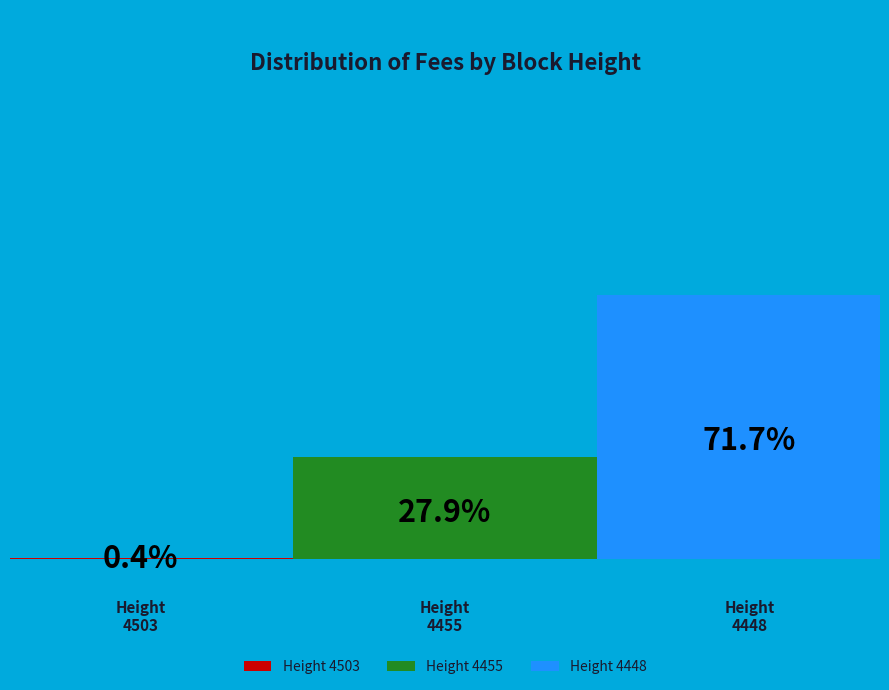

To the nearest percent, what is the difference between the largest and smallest slice percentages?

71%